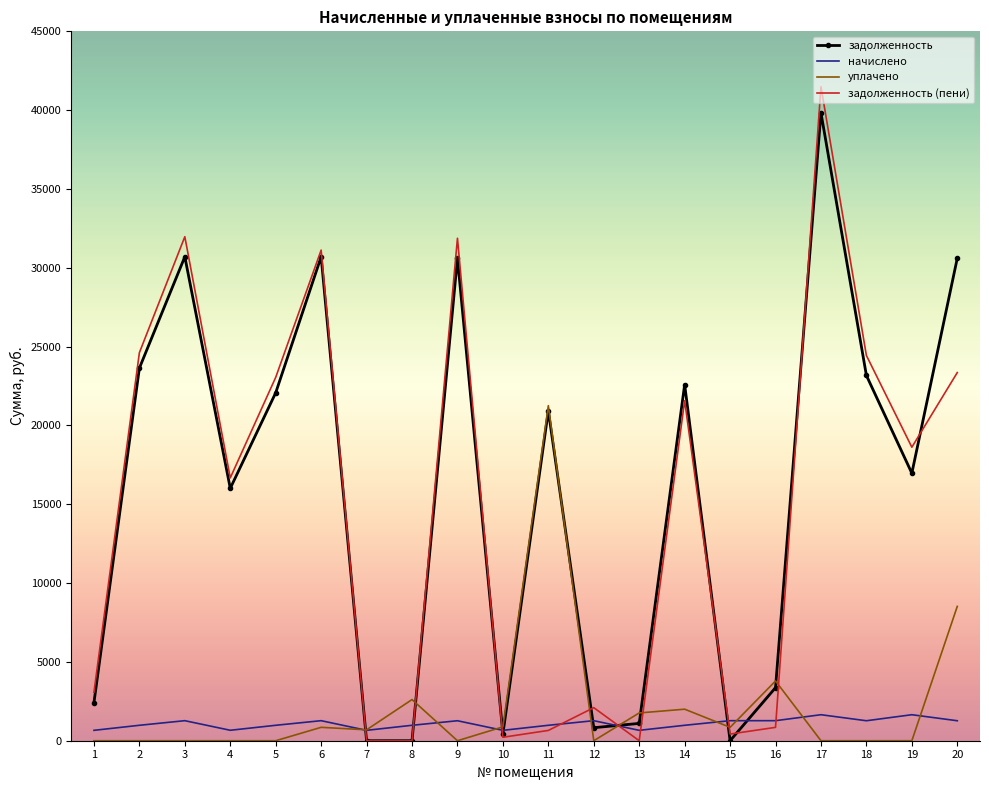

At which label is задолженность (пени) closest to 20743?

14